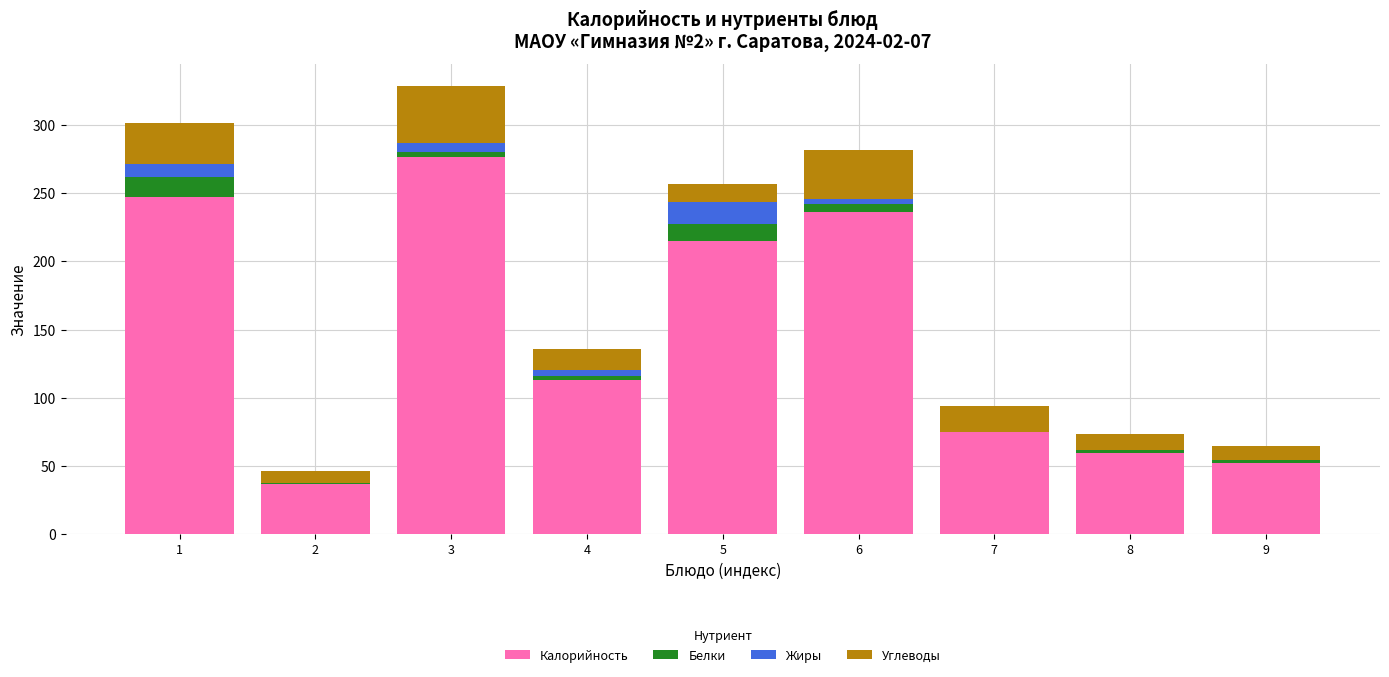

What is the highest value of the Калорийность series?

276.6